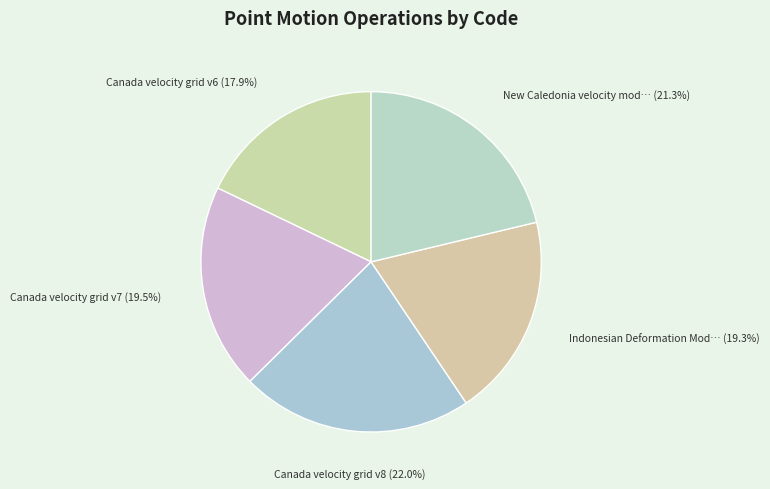

To the nearest percent, what is the average slice percentage?

20%